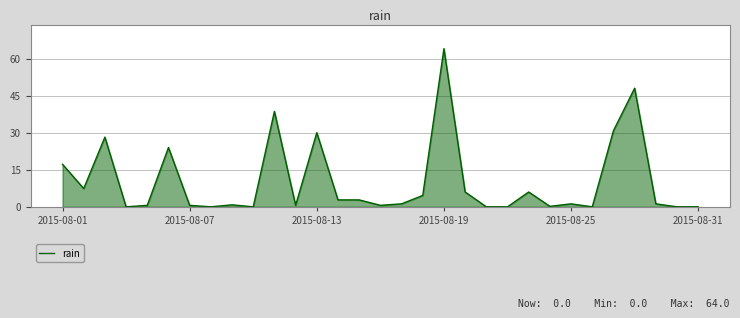

What is the difference between the maximum and minimum values?

64.0